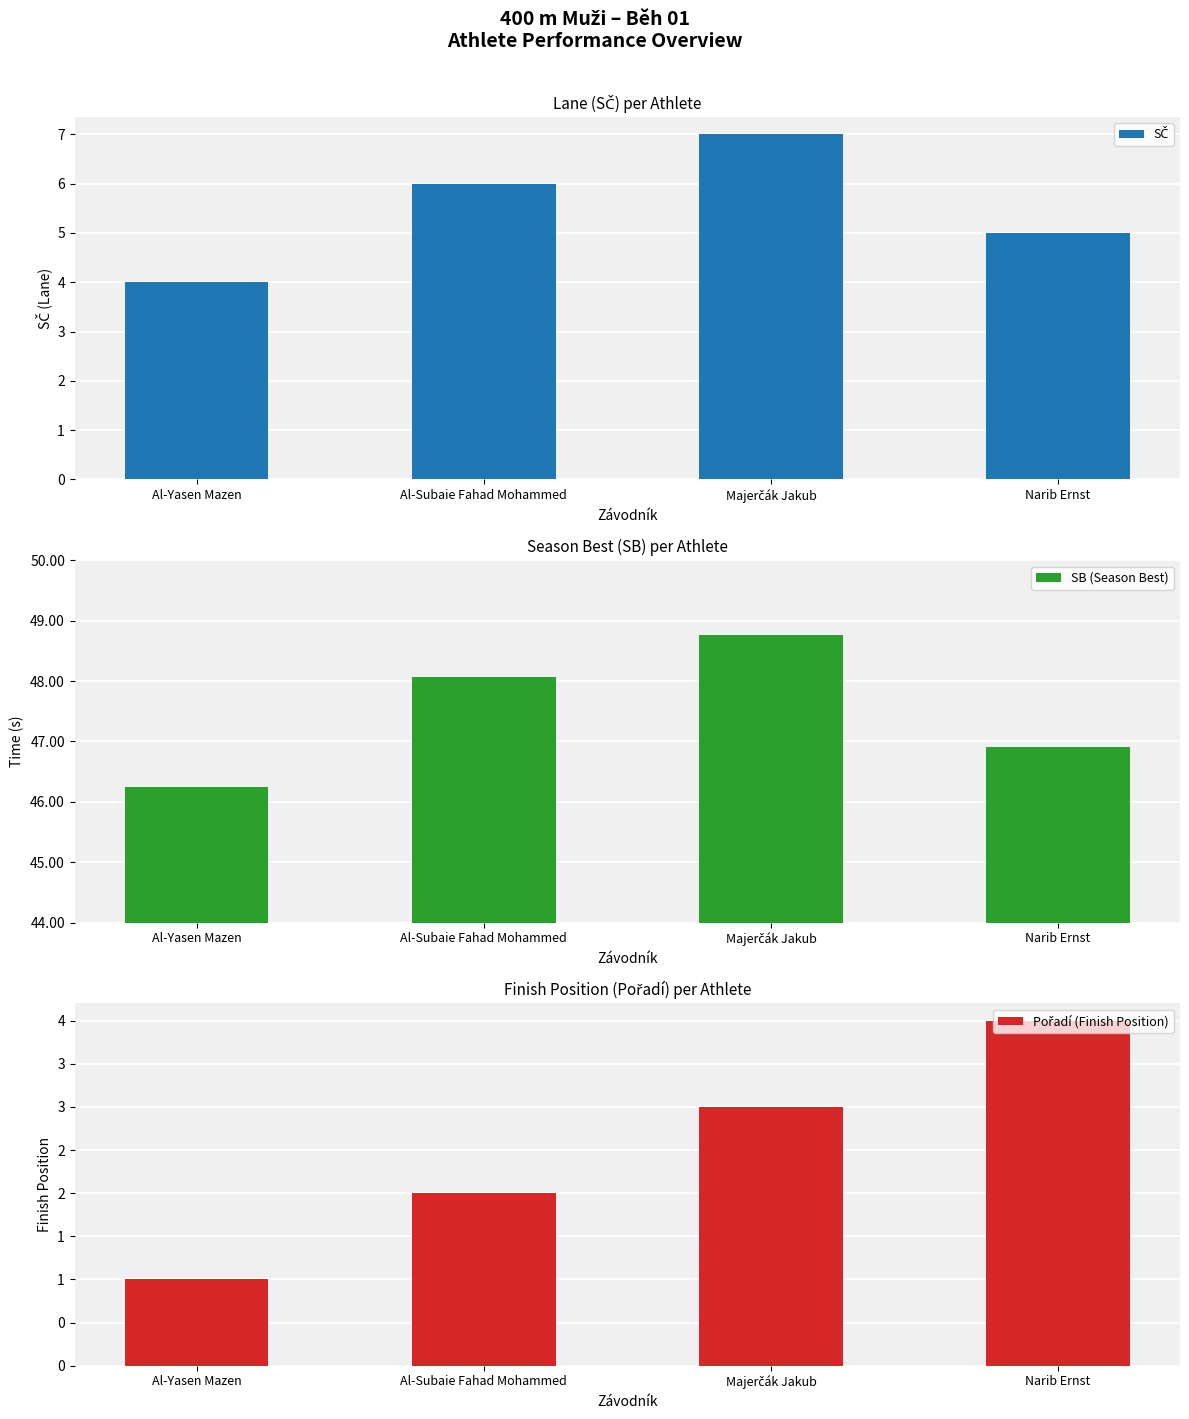

Count the number of data series in this chart.

3